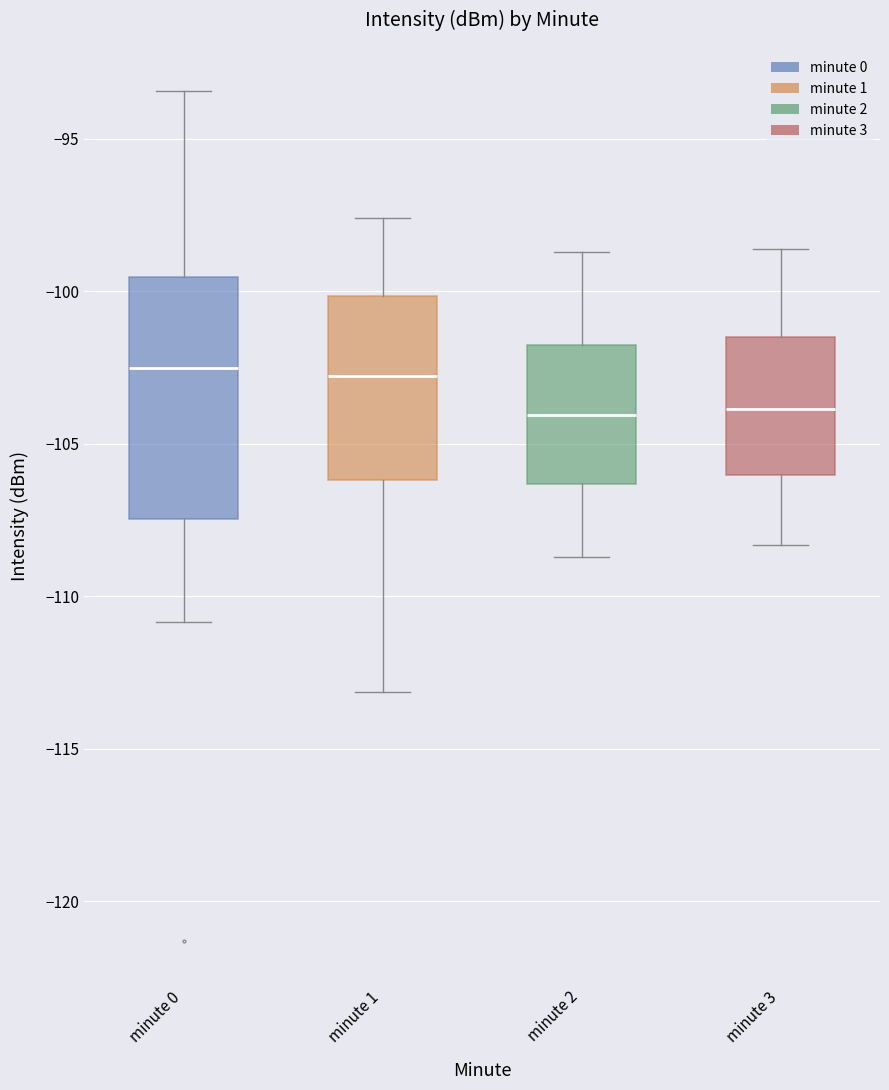

Reading left to right, read every box against the y-axis: the position of its median line, the range the box covers, and the ends of its whiskers. The values are not printed on the chart, so give them approximately, as read against the axis.

minute 0: median -102.5, box -107.5 to -99.5, whiskers -111.0 to -93.5
minute 1: median -103.0, box -106.0 to -100.0, whiskers -113.0 to -97.5
minute 2: median -104.0, box -106.5 to -101.5, whiskers -108.5 to -98.5
minute 3: median -104.0, box -106.0 to -101.5, whiskers -108.5 to -98.5